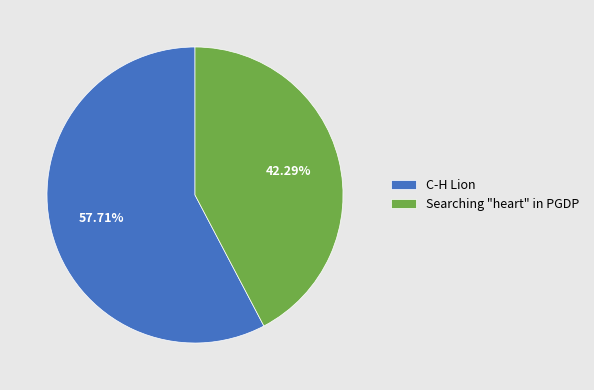

Is Searching "heart" in PGDP the majority of the pie?

No